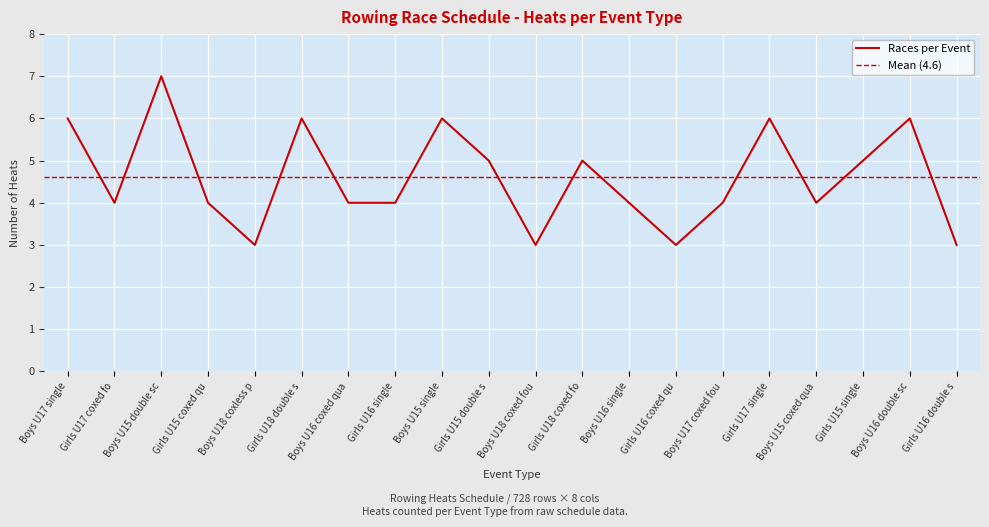

How many interior local valleys (lower than both neighbors) does the data have?

5